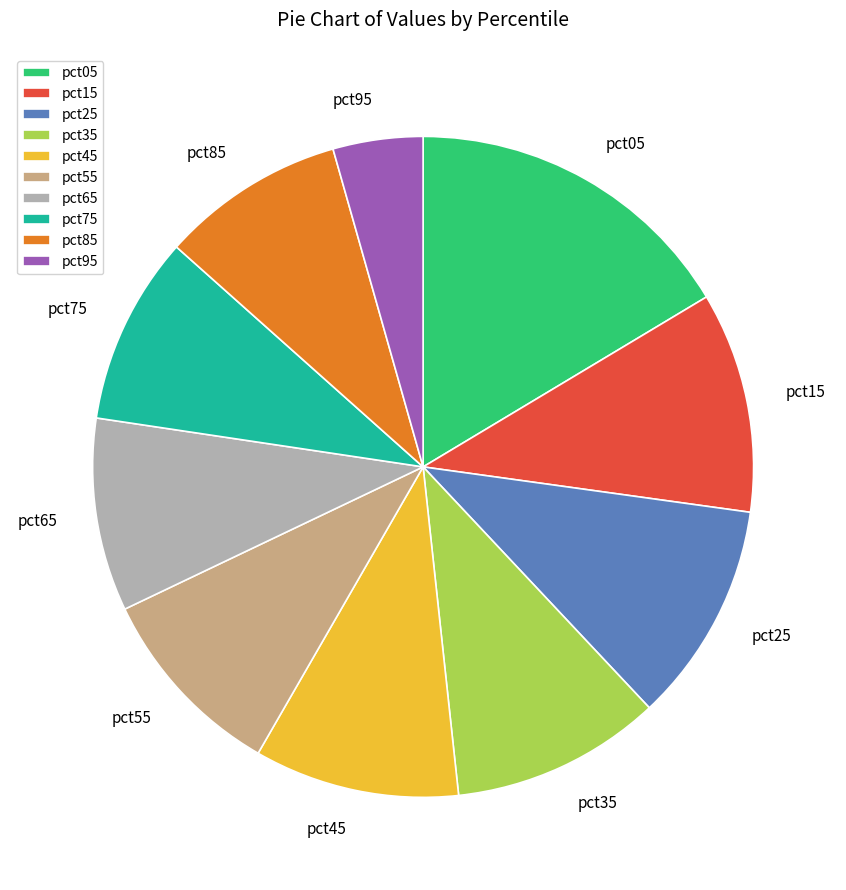

Between pct25 and pct95, which is larger?

pct25